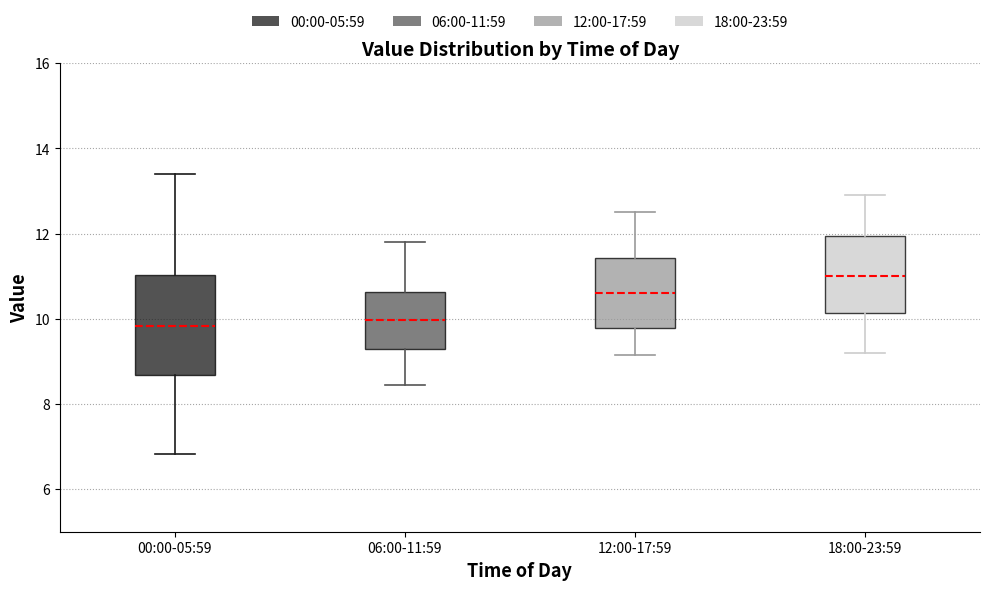

Which box is the tallest, from its lower edge to its upper edge?

00:00-05:59